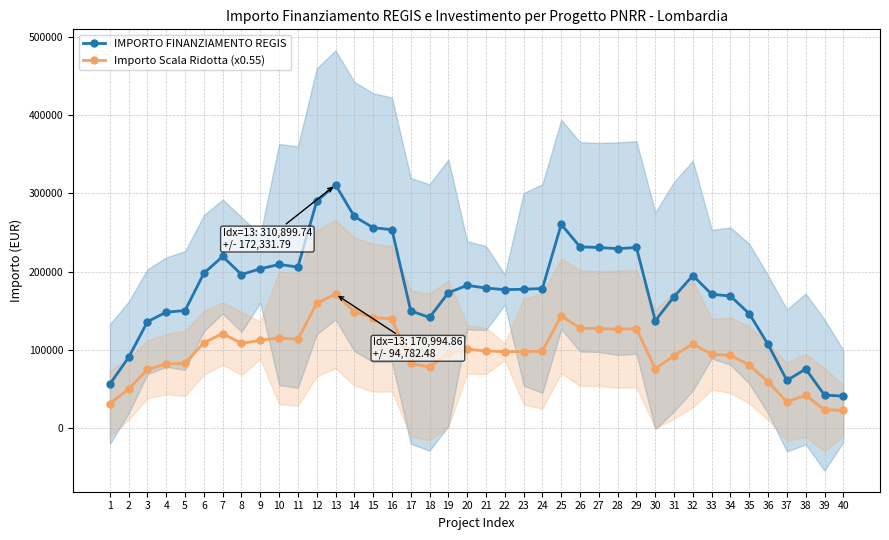

Which series has the largest total across all categories?

IMPORTO FINANZIAMENTO REGIS